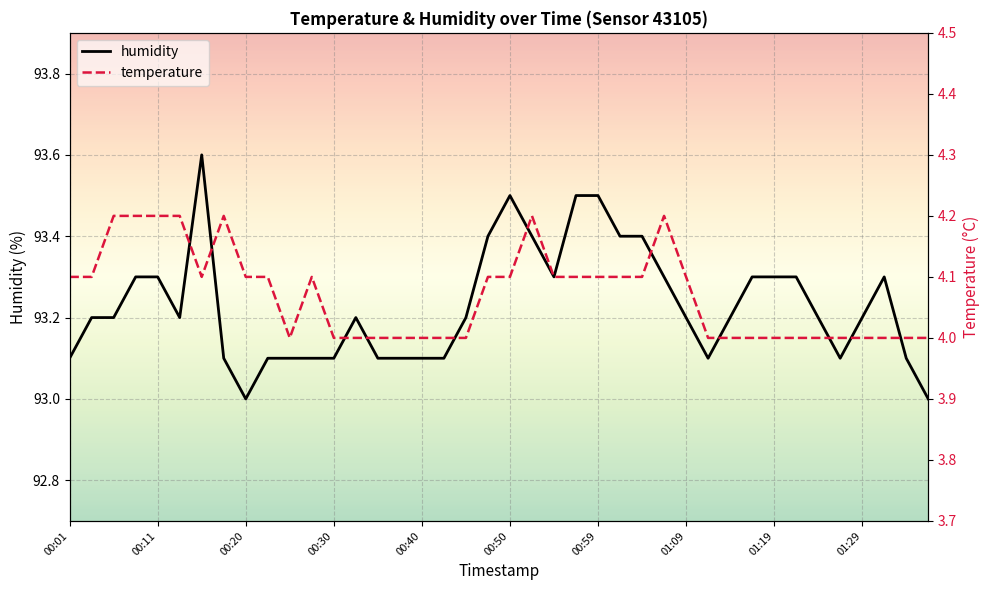

What is the highest value of the humidity series?

93.6